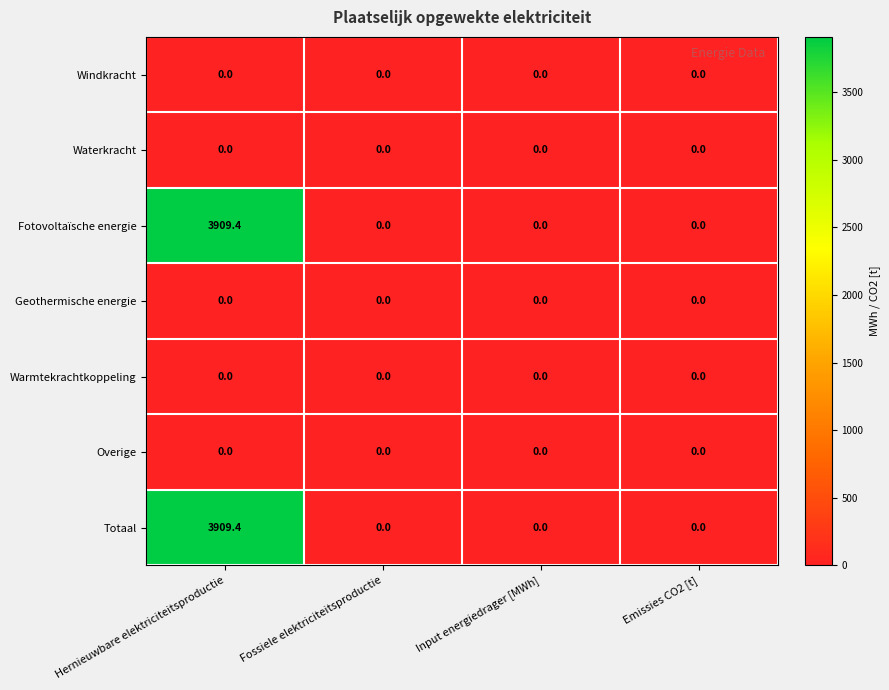

At which category is the sum across all series the highest?

Hernieuwbare elektriciteitsproductie